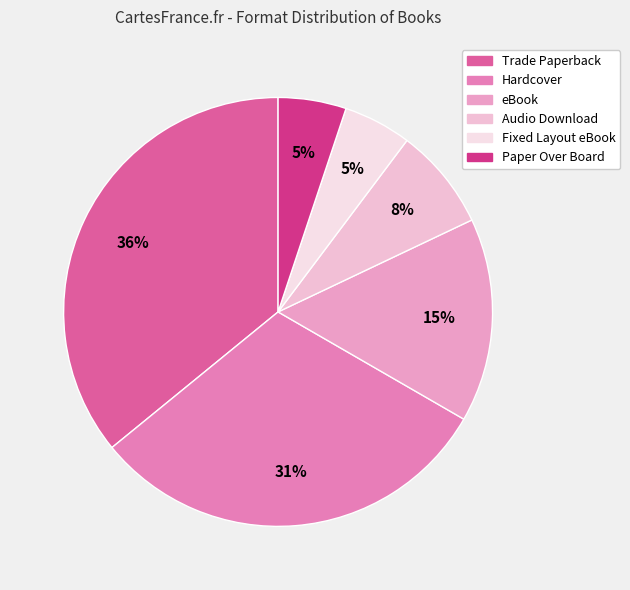

What percentage is the Trade Paperback slice, to the nearest percent?

36%